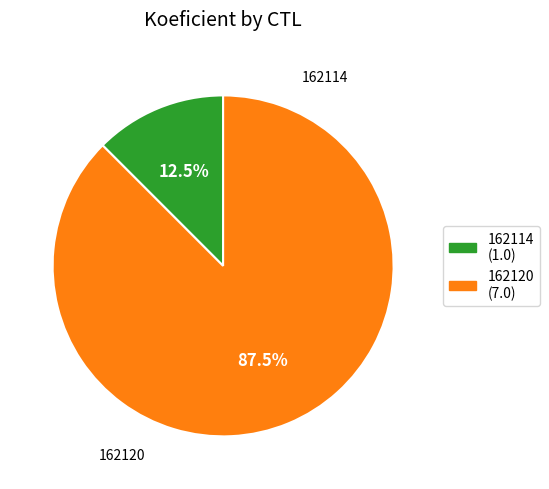

To the nearest percent, what is the combined percentage of 162120 and 162114?

100%